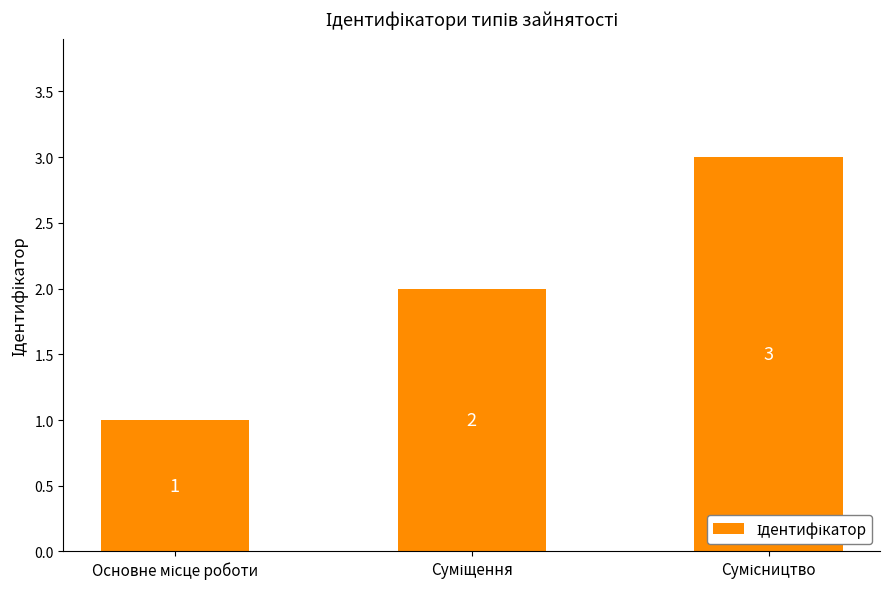

What is the greatest value displayed?

3